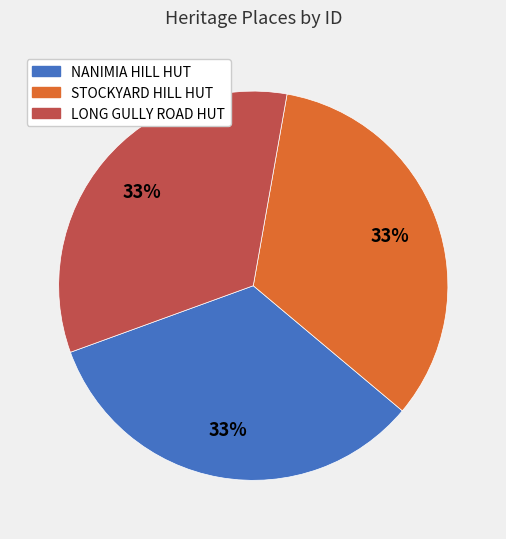

Is there any slice that represents more than half of the pie?

No